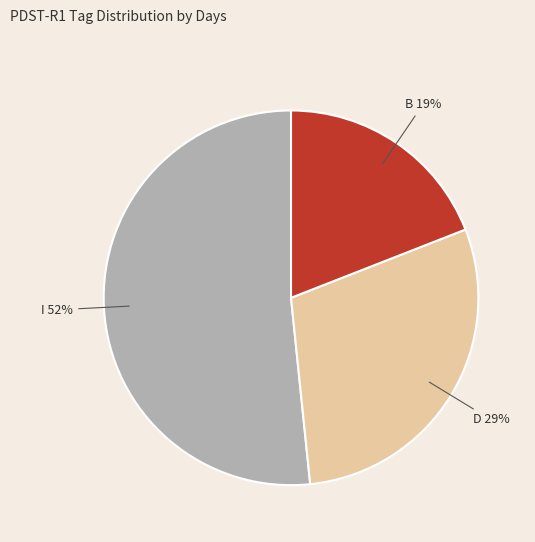

Does any single category account for the majority?

Yes